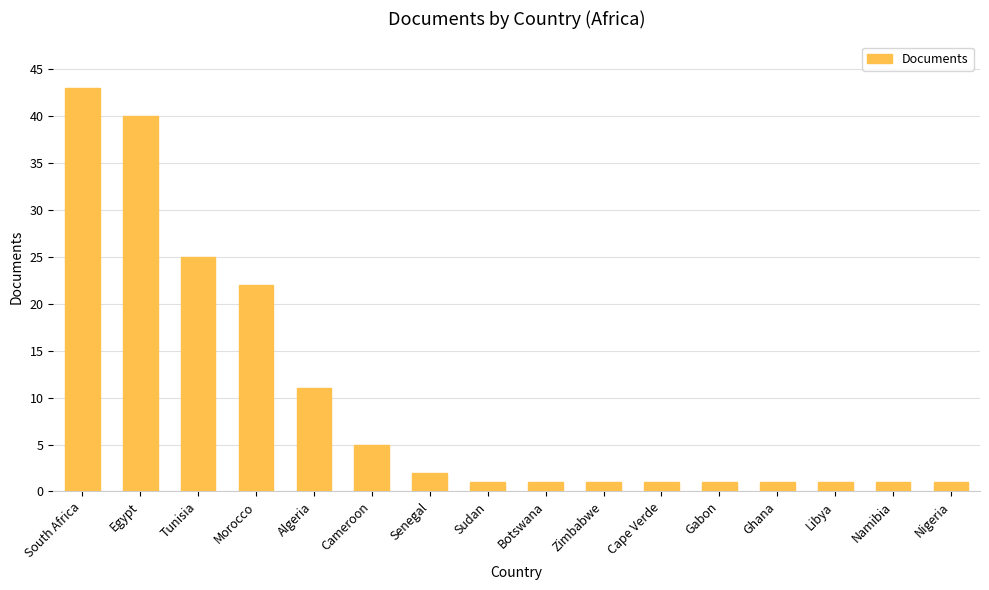

Reading left to right, extract all data points from this chart.

South Africa=43	Egypt=40	Tunisia=25	Morocco=22	Algeria=11	Cameroon=5	Senegal=2	Sudan=1	Botswana=1	Zimbabwe=1	Cape Verde=1	Gabon=1	Ghana=1	Libya=1	Namibia=1	Nigeria=1